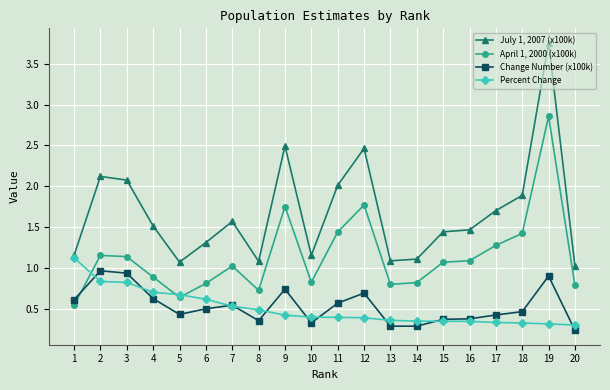

The value of April 1, 2000 (x100k) at 13 is 1.2. True or false?

False